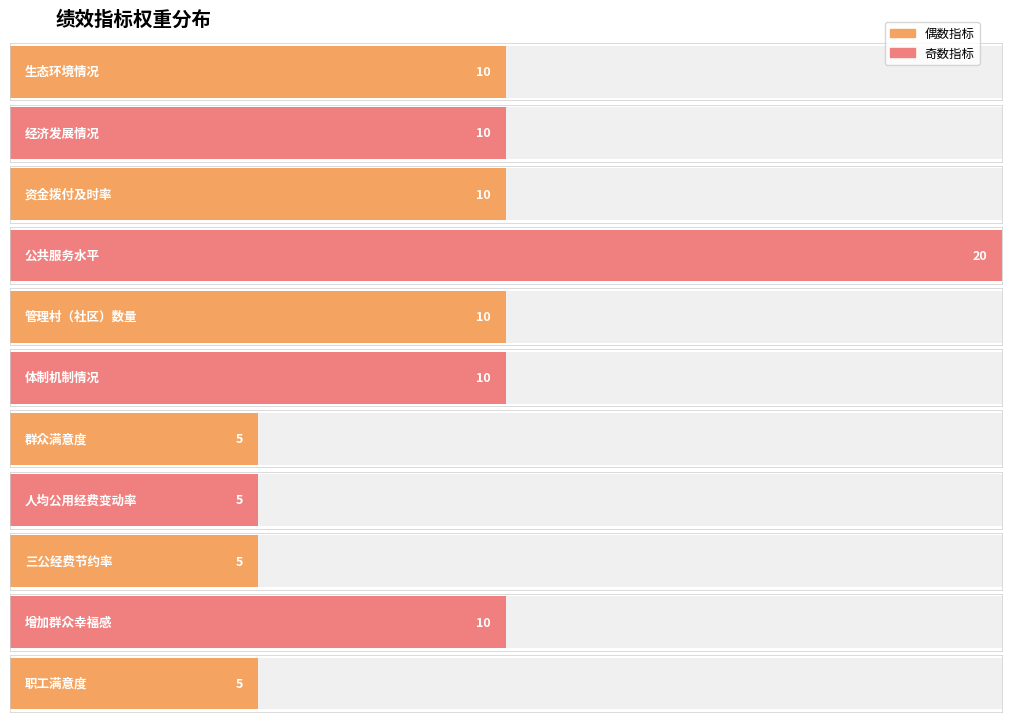

Reading left to right, transcribe all the data shown in this chart.

10	10	10	20	10	10	5	5	5	10	5